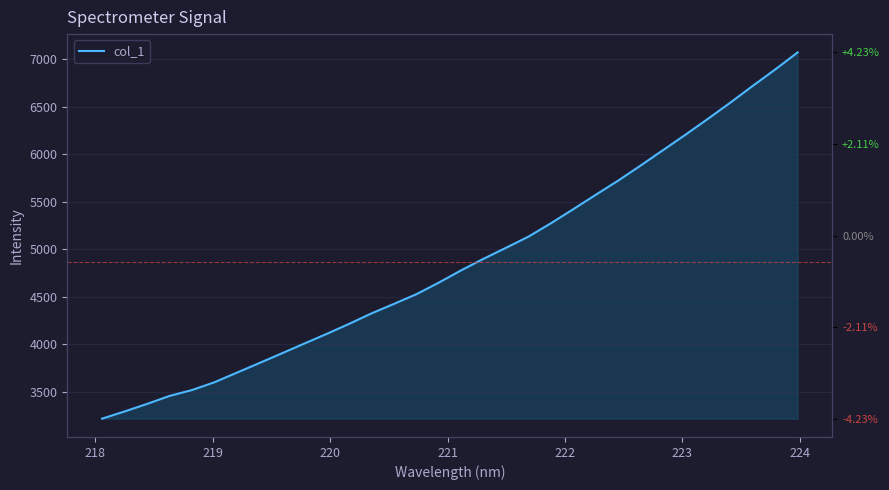

What is the sum of all values?

155705.9